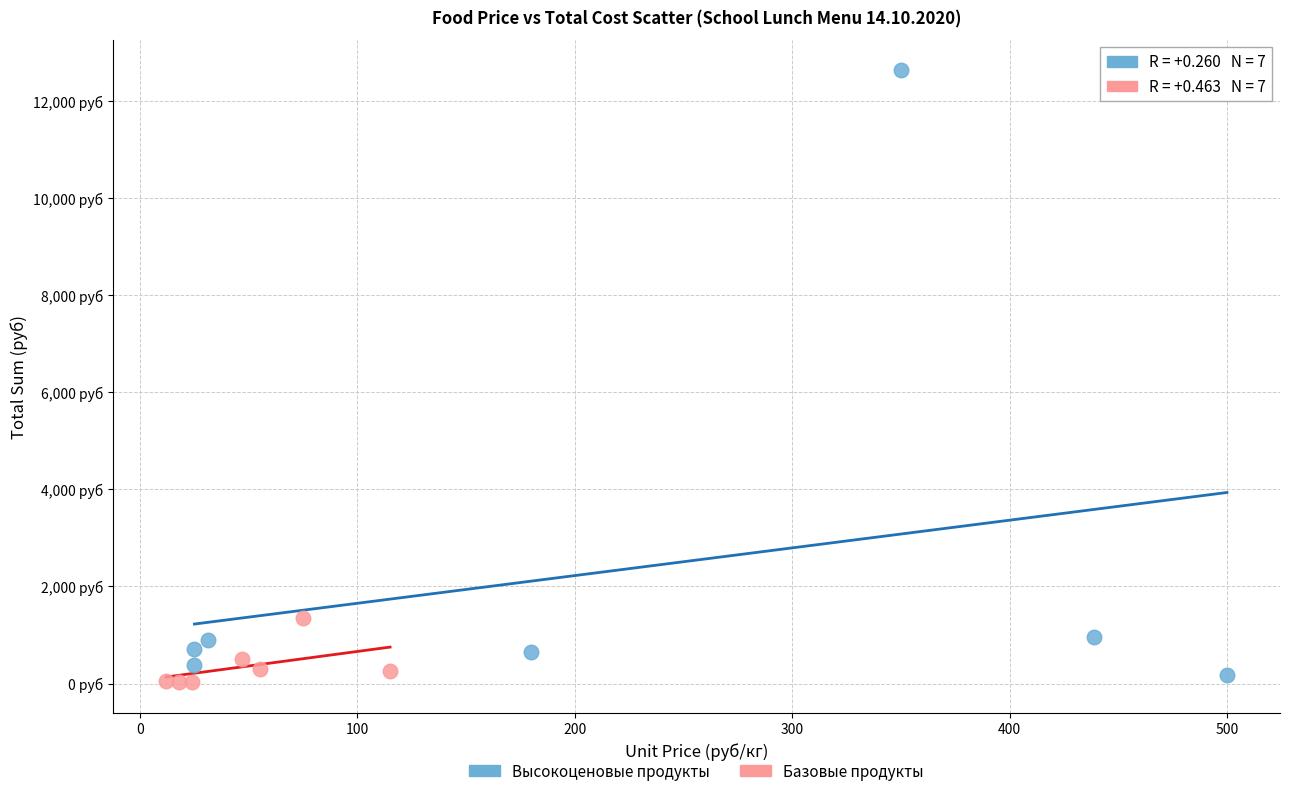

Which series has the widest spread of Y values?

Высокоценовые продукты